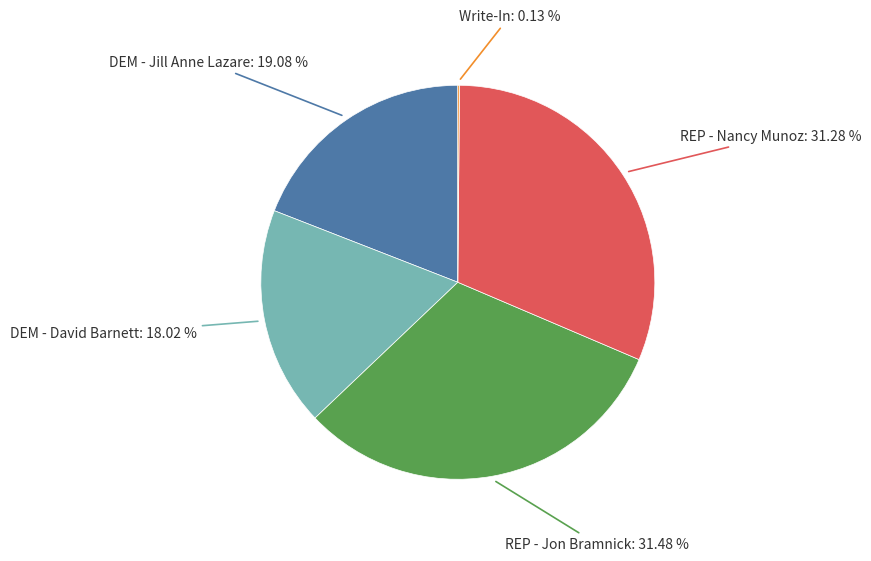

Is there a majority slice in this chart?

No